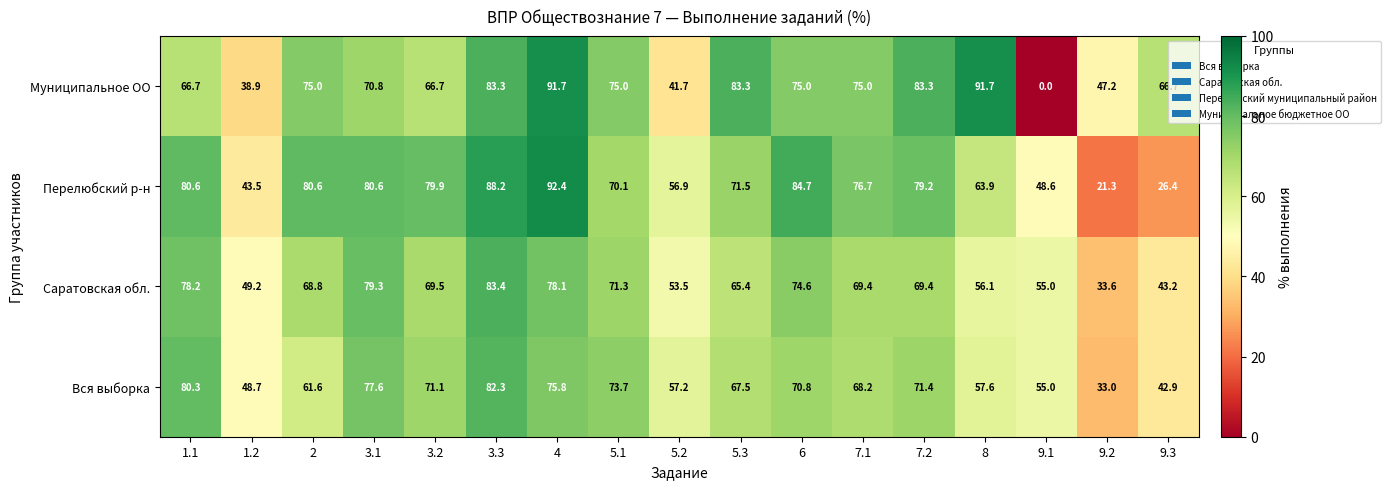

What is the difference between the second highest and second lowest values in the Вся выборка series?

37.4